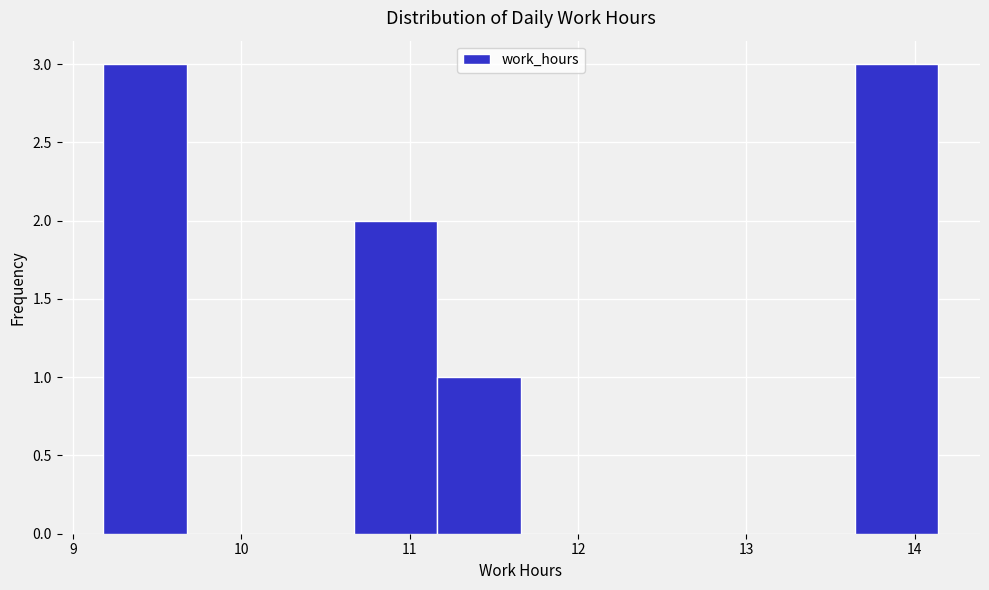

How tall is the bar that spans 13.6 to 14.1 on the x-axis? Neither the bar edges nor the heights are printed on the chart, so give them approximately, as read against the axes.

3